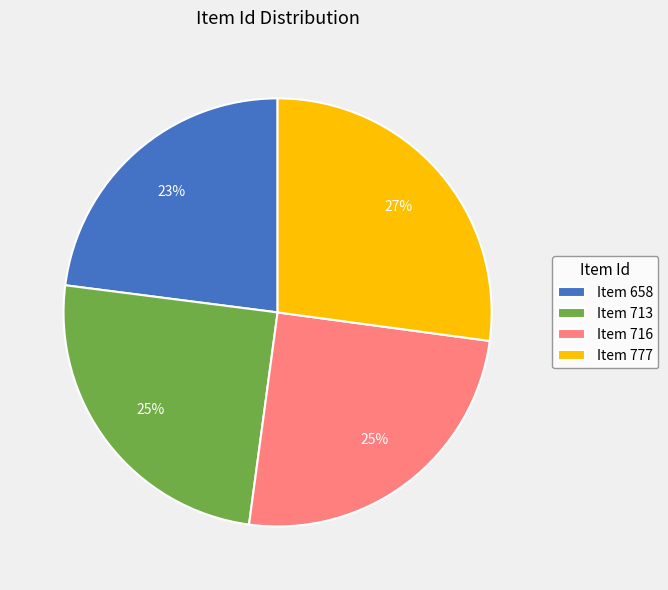

To the nearest percent, what portion does Item 713 represent?

25%